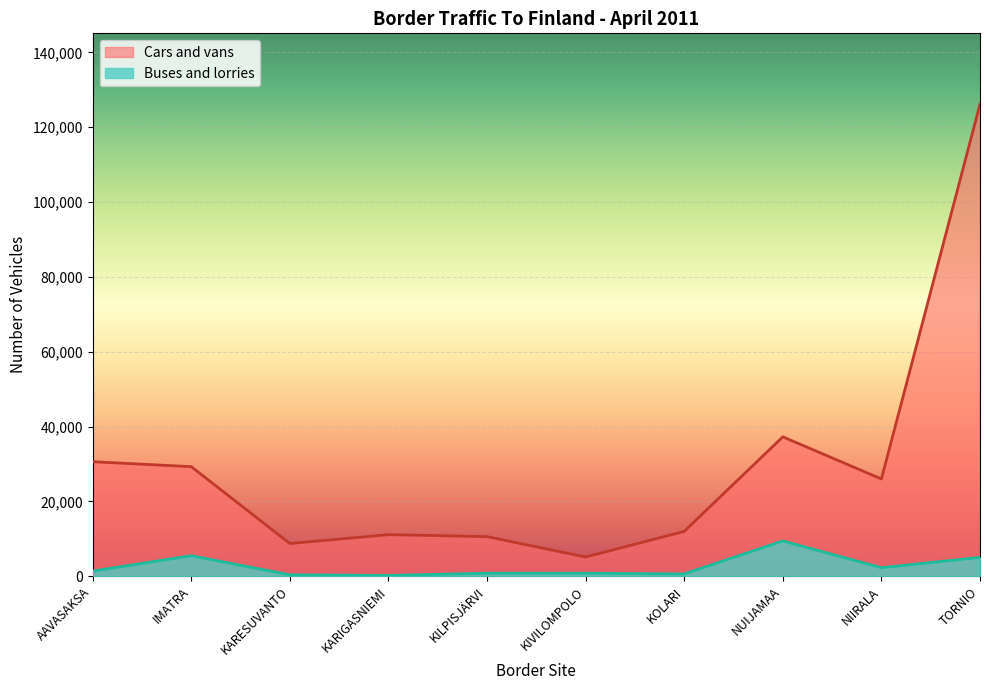

What position from the right is KOLARI?

4